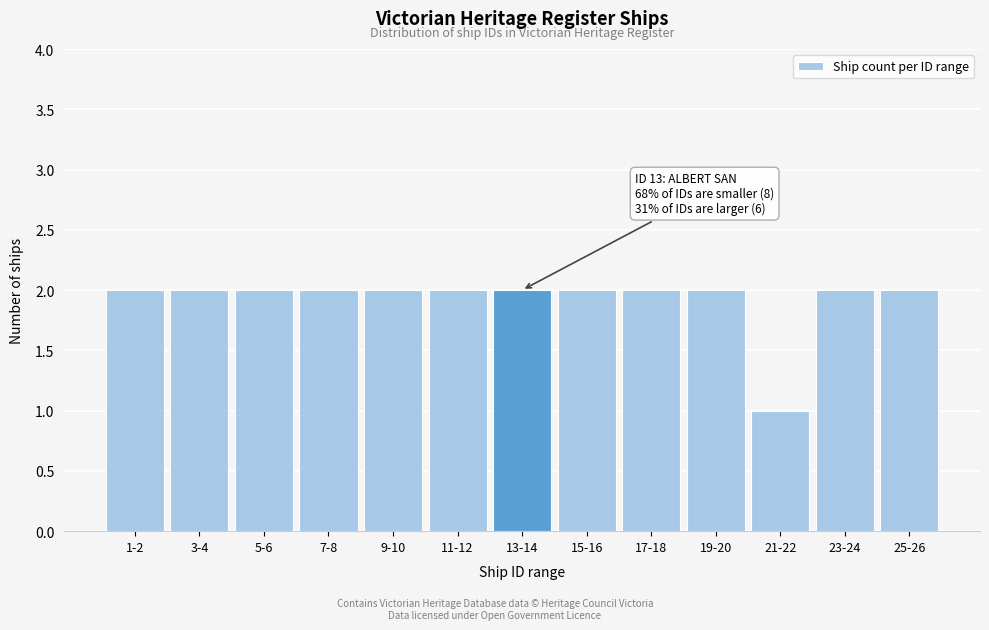

Reading left to right, what are all the values shown in this chart?

1-2=2	3-4=2	5-6=2	7-8=2	9-10=2	11-12=2	13-14=2	15-16=2	17-18=2	19-20=2	21-22=1	23-24=2	25-26=2